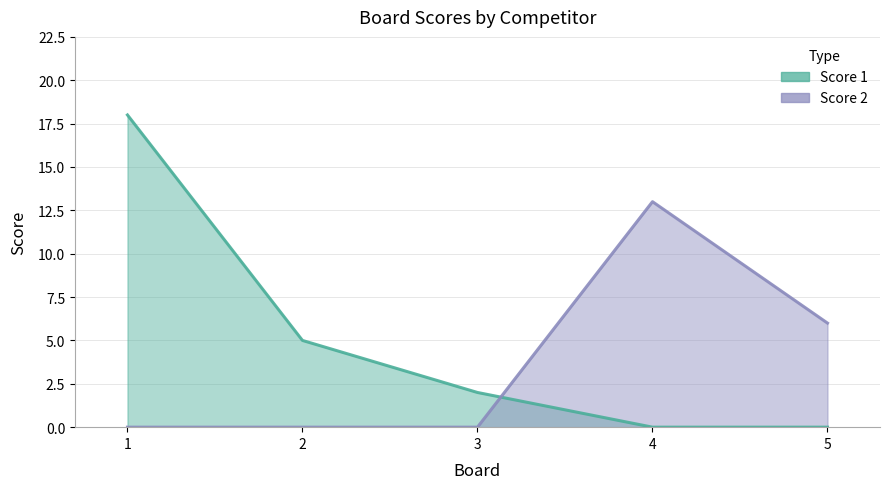

Which category has the highest value in the Score 1 series?

1